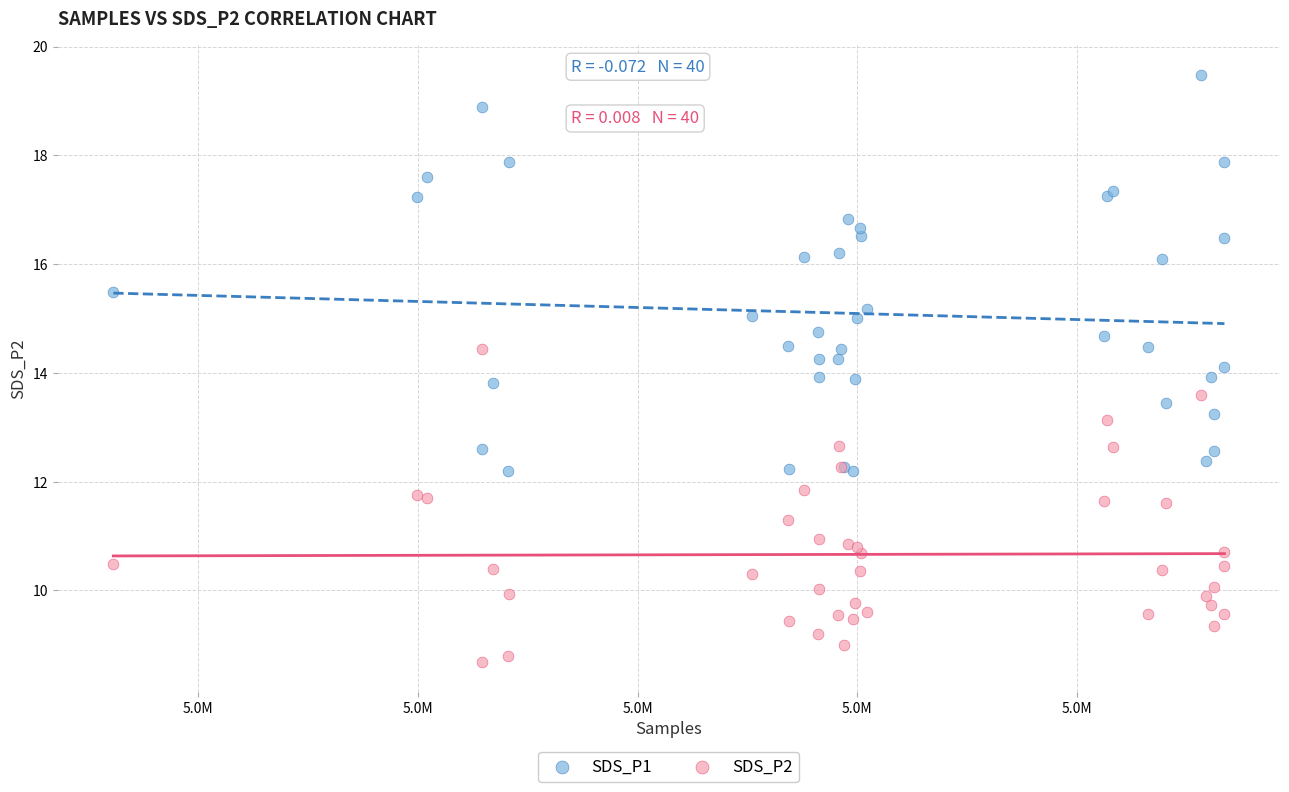

Which series contains the highest Y value?

SDS_P1